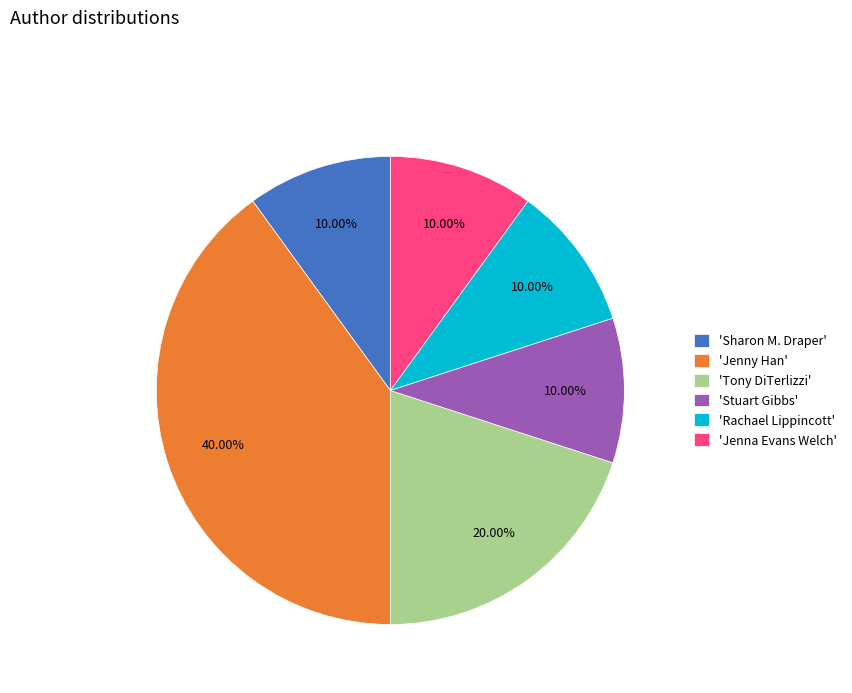

Is there any slice that represents more than half of the pie?

No